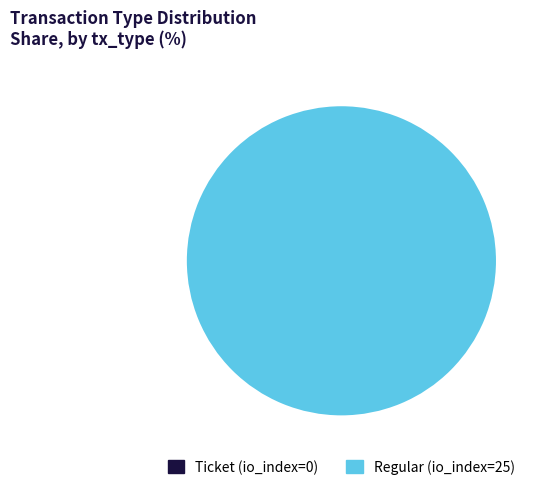

How many slices are in this pie chart?

2